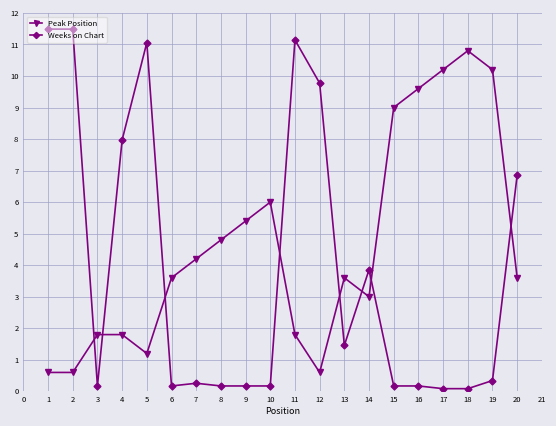

What is the difference between the highest and lowest values at 19?

9.9